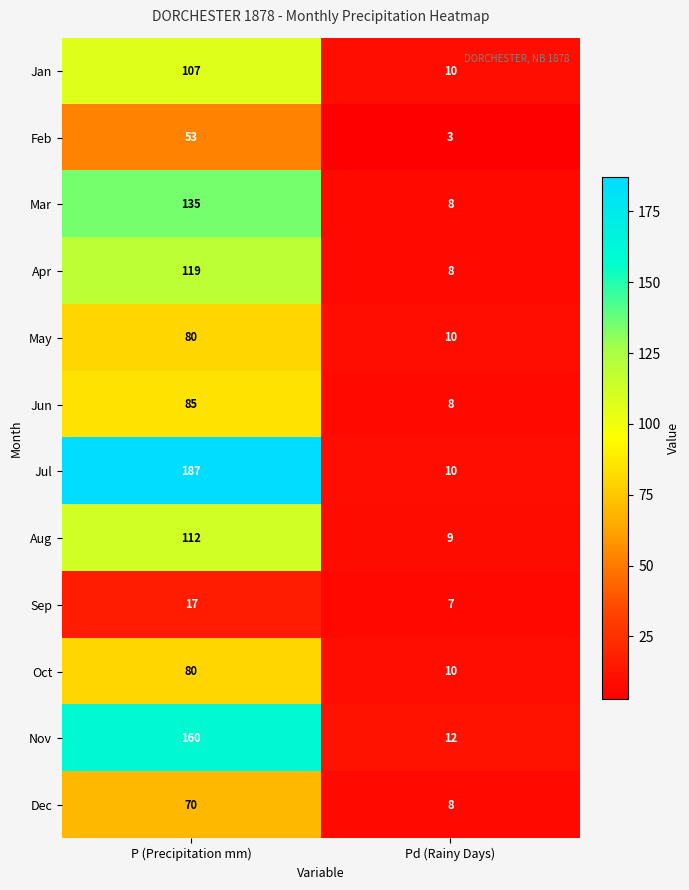

What is the smallest value displayed?

3